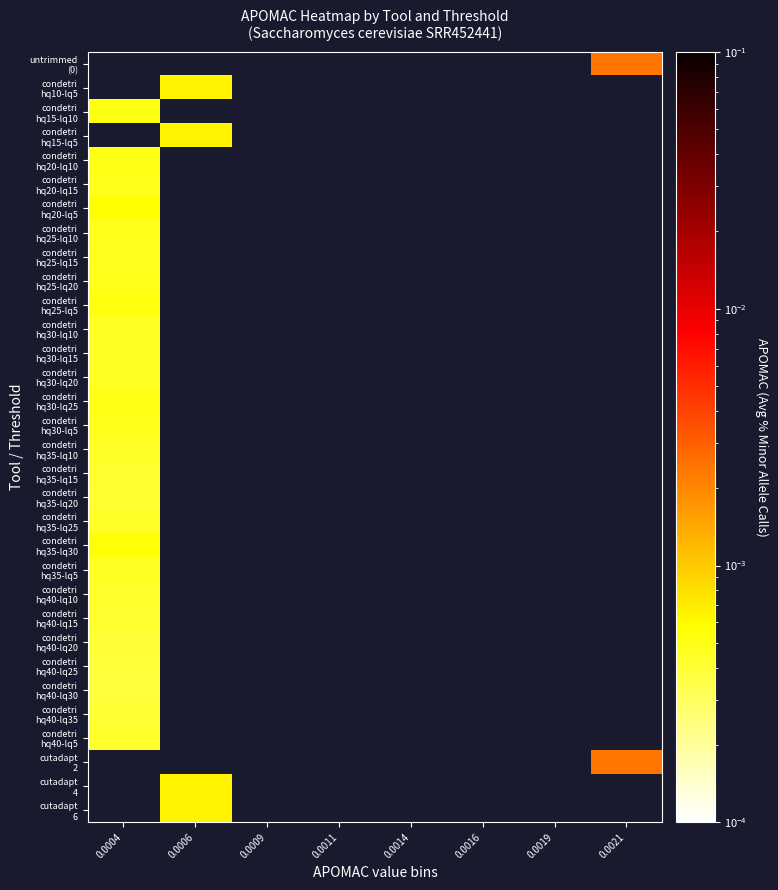

Is the value of condetri hq30-lq25 at 0.0004 greater than the value of condetri hq40-lq20 at 0.0021?

No